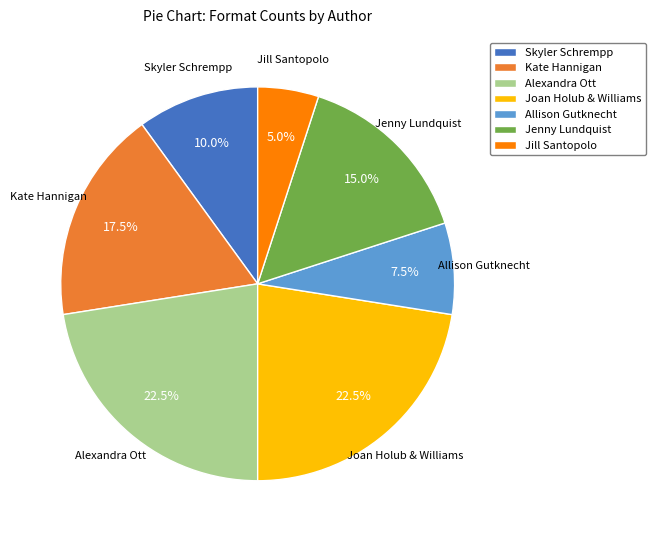

What is the smallest slice in the pie chart?

Jill Santopolo